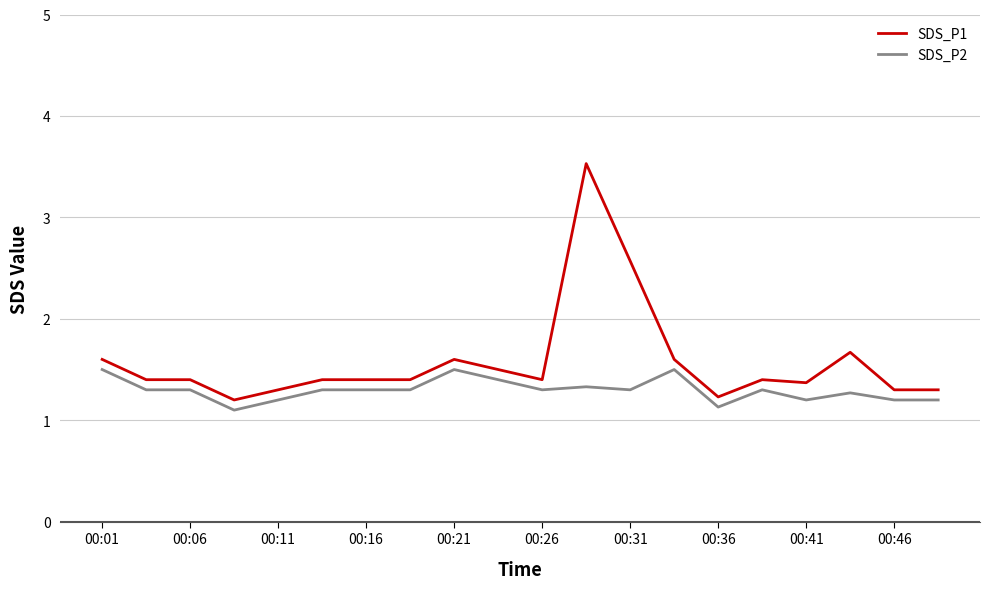

Which series has the largest total across all categories?

SDS_P1